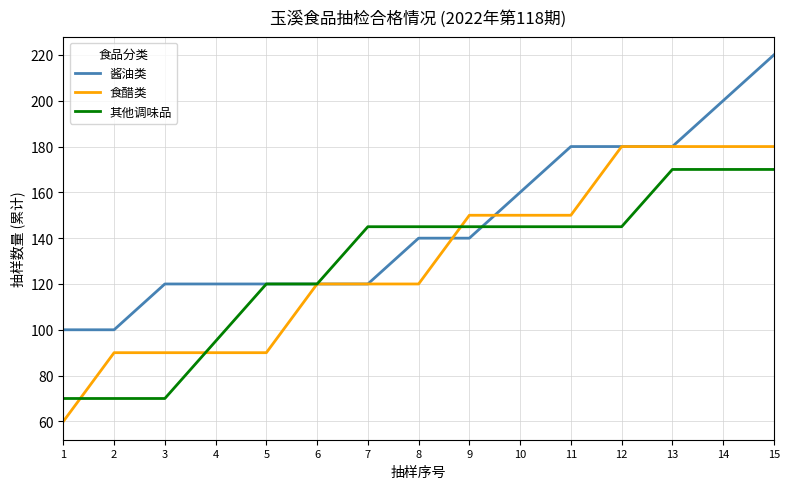

Which category has the lowest value across all series?

1